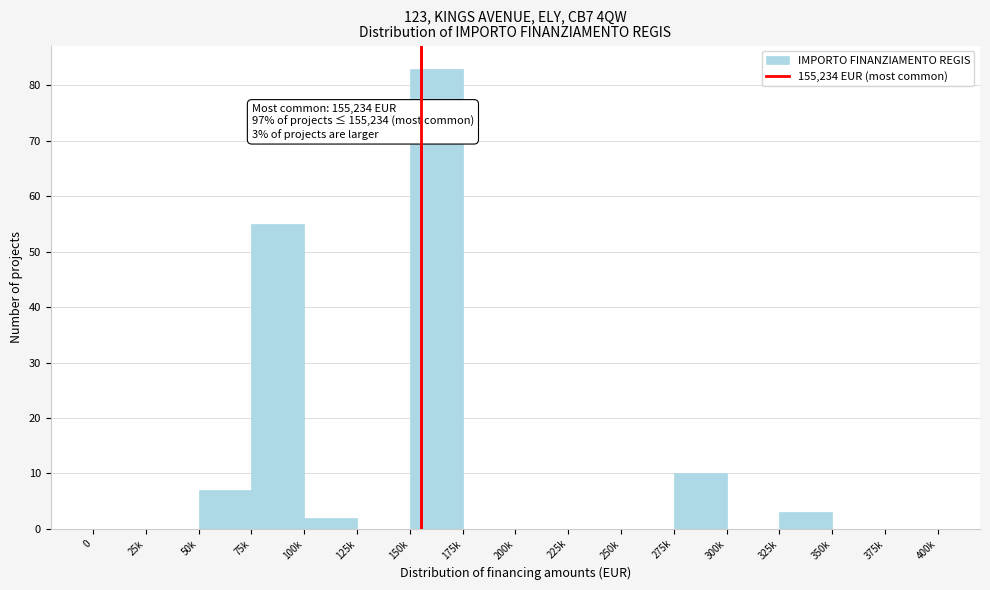

Reading right to left, extract all data points from this chart.

375k=0	350k=0	325k=3	300k=0	275k=10	250k=0	225k=0	200k=0	175k=0	150k=83	125k=0	100k=2	75k=55	50k=7	25k=0	0=0